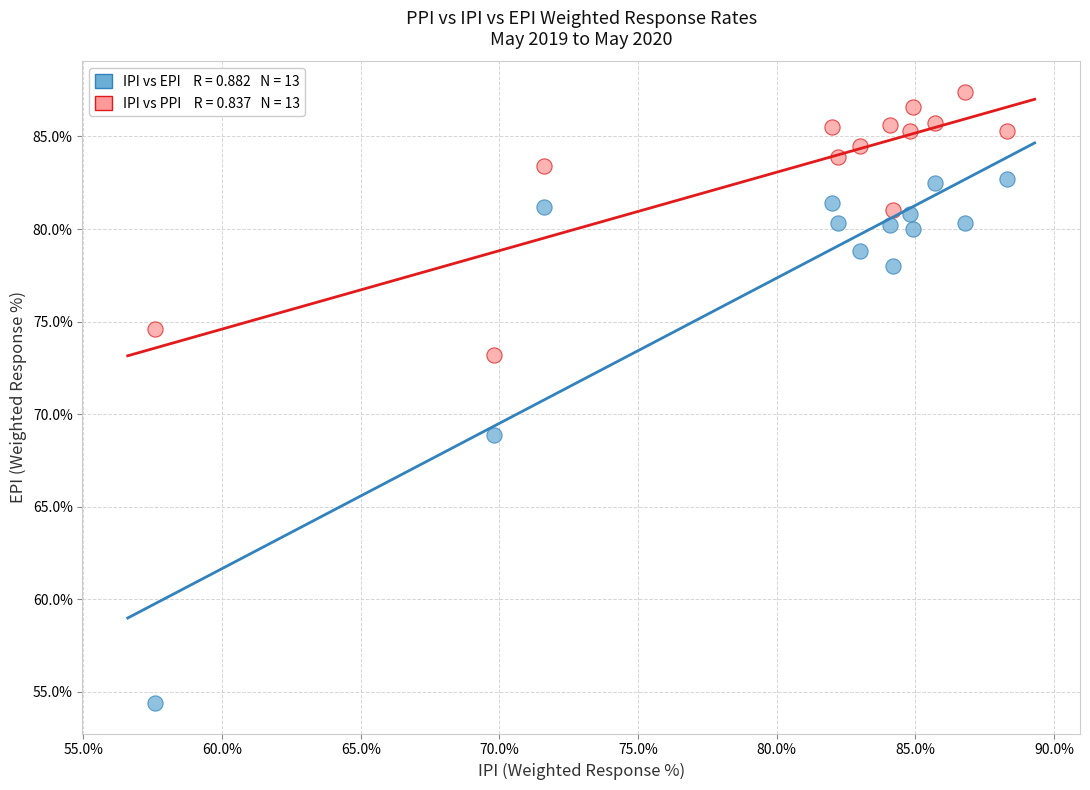

Across all data points, what is the range of Y values (max minus min)?

33.0